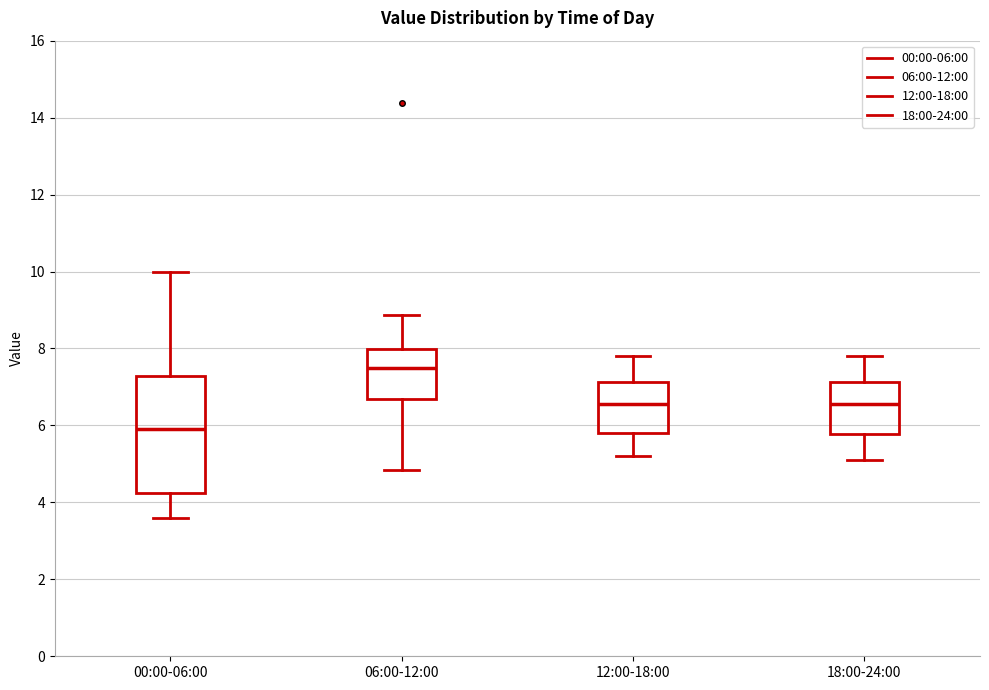

Which box has the lowest median line?

00:00-06:00